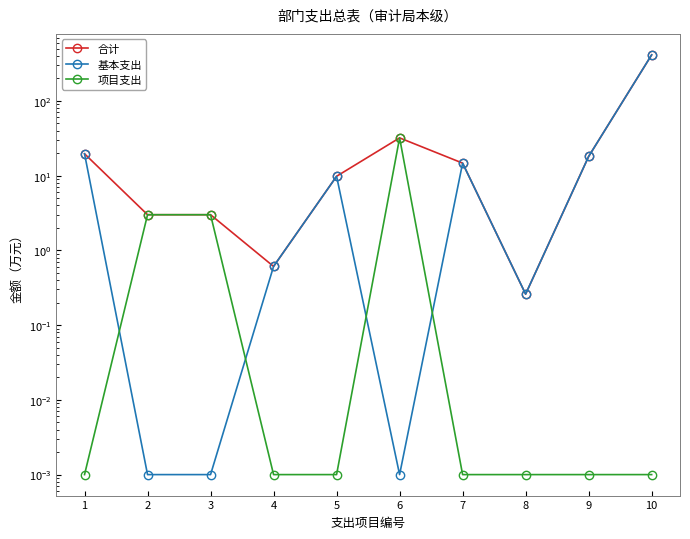

How many data points does each series have?

10